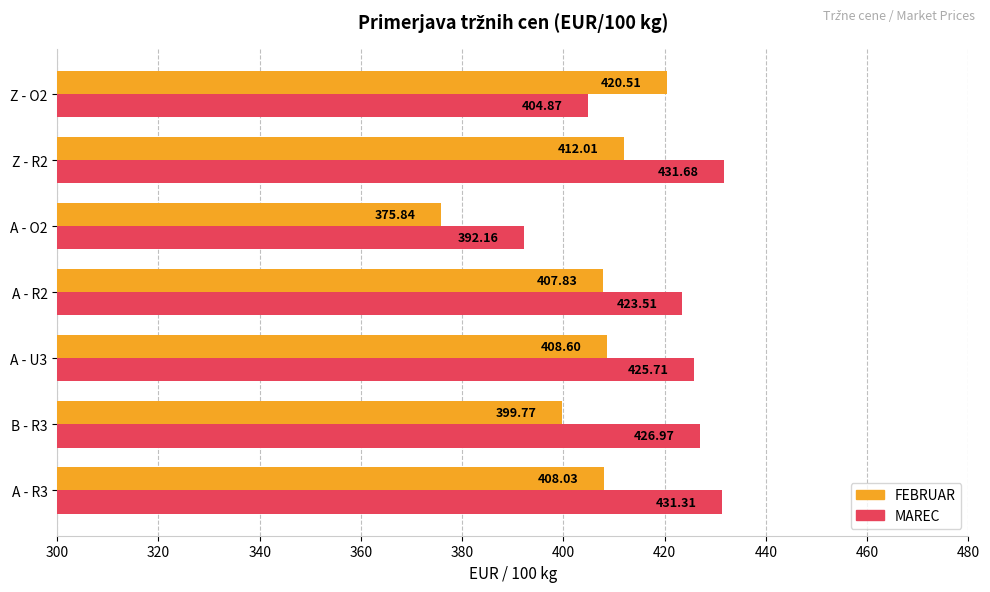

What is the difference between the maximum and minimum values in the MAREC series?

39.5